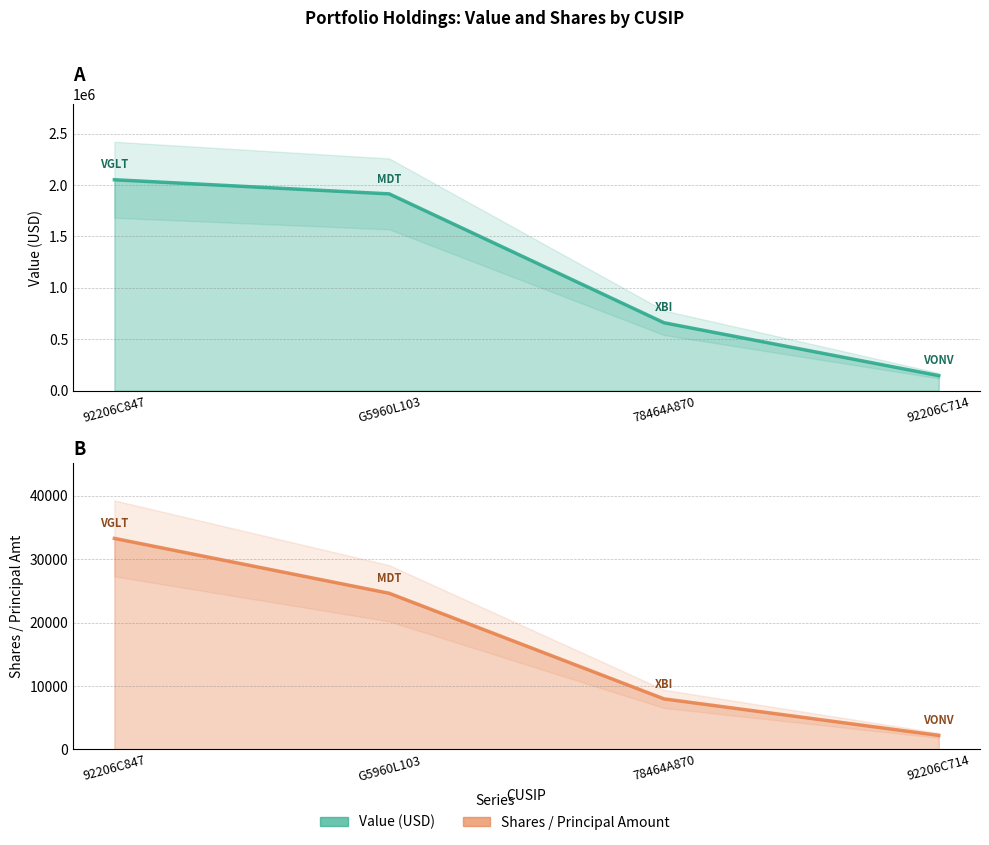

Reading left to right, transcribe all the data shown in this chart.

Value: 92206C847=2051638	G5960L103=1914321	78464A870=660929	92206C714=146476
Shares or principal amount: 92206C847=33295	G5960L103=24631	78464A870=7963	92206C714=2200